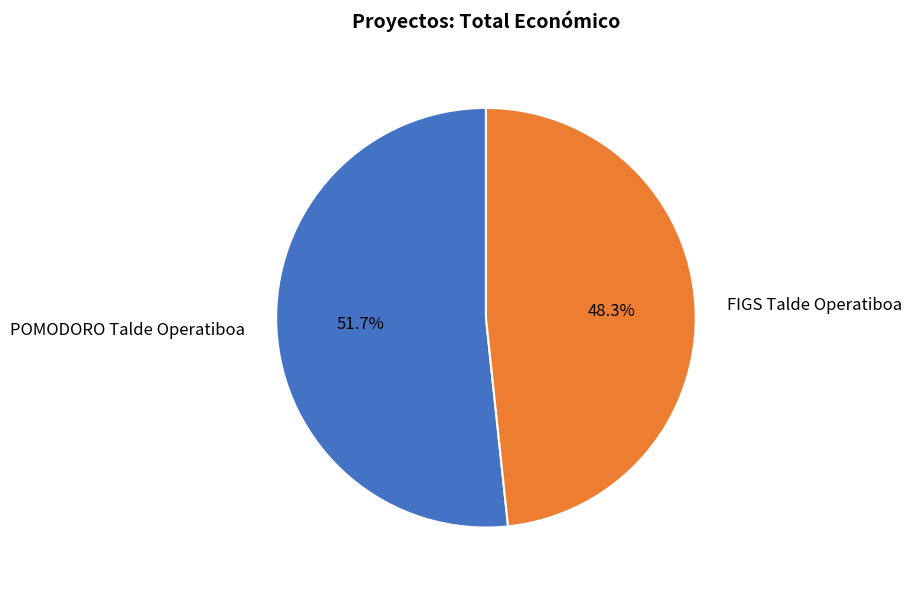

Count the number of slices in the pie.

2